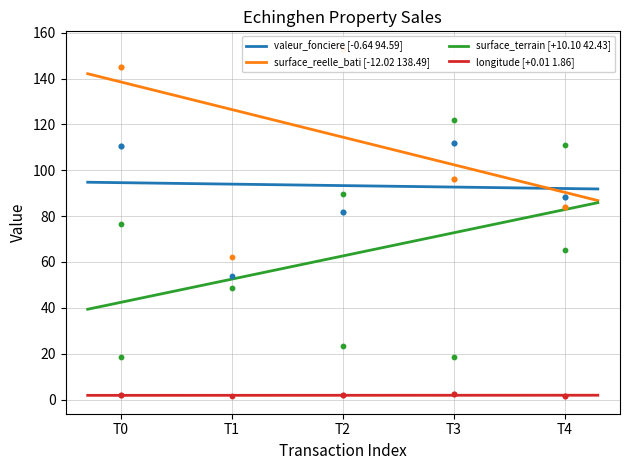

What are all the series names shown in the legend?

valeur_fonciere, surface_reelle_bati, surface_terrain, longitude